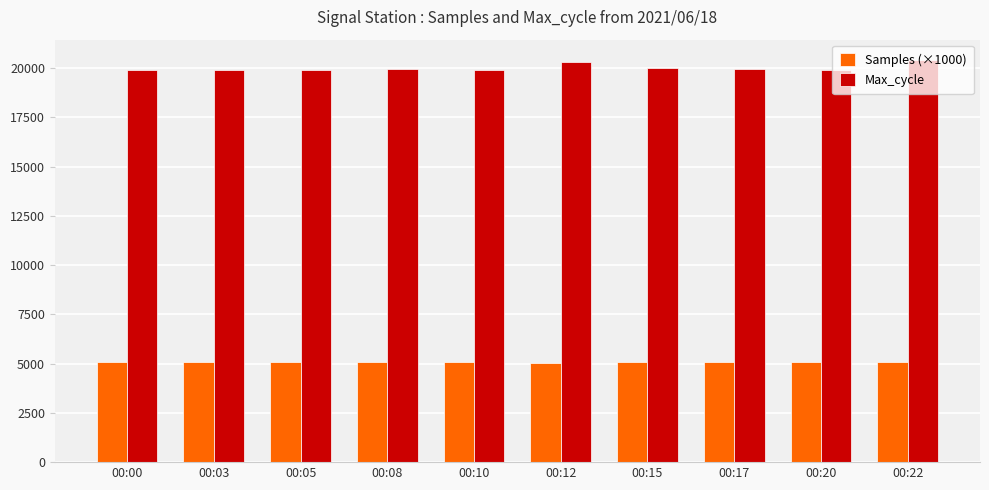

What is the minimum value for Samples (×1000)?

5049.6